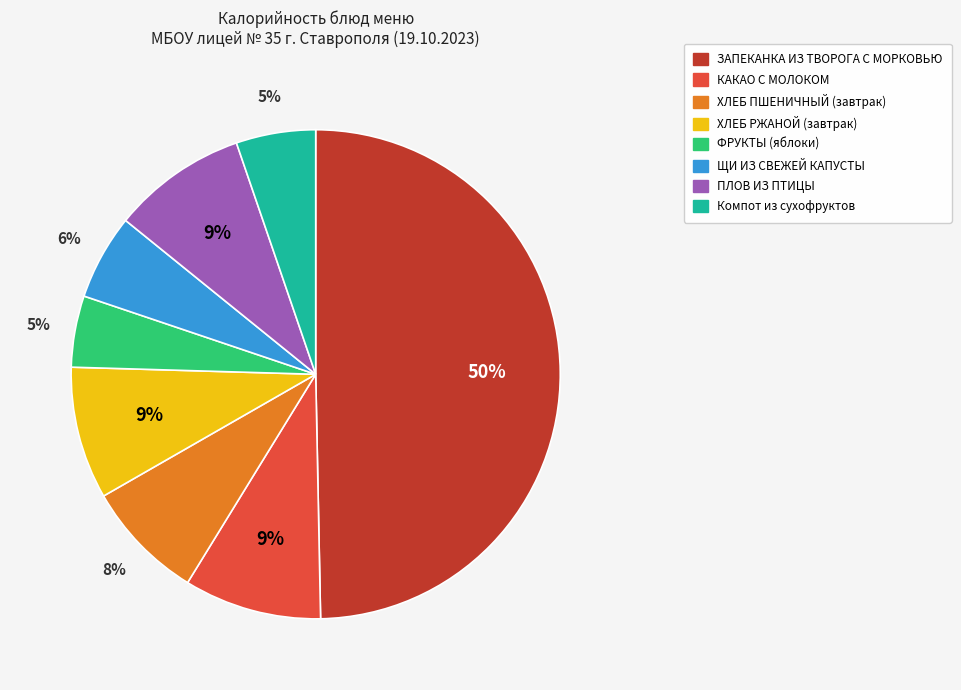

How many slices are in this pie chart?

8